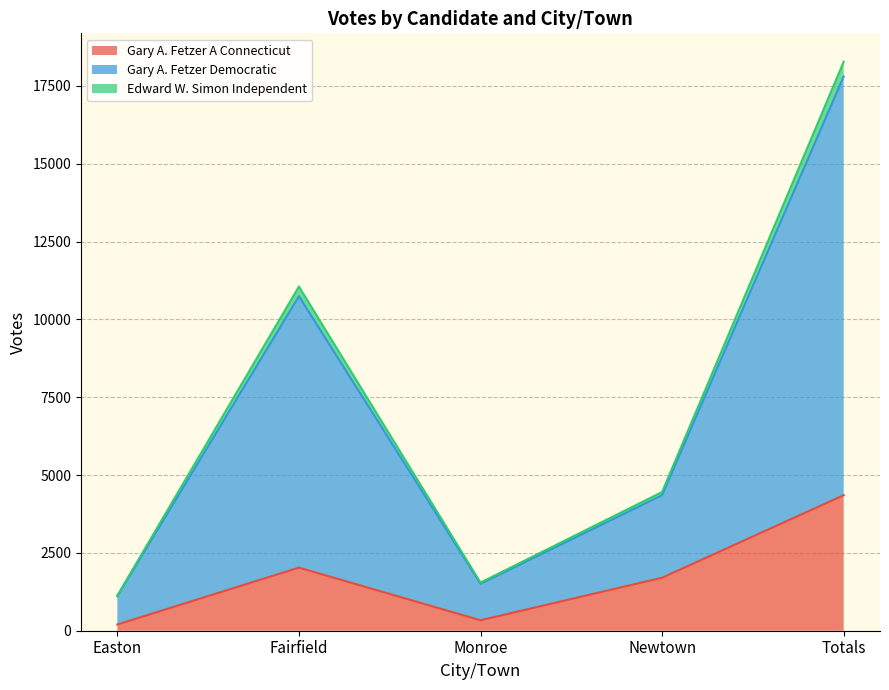

At which category is the sum across all series the highest?

Totals